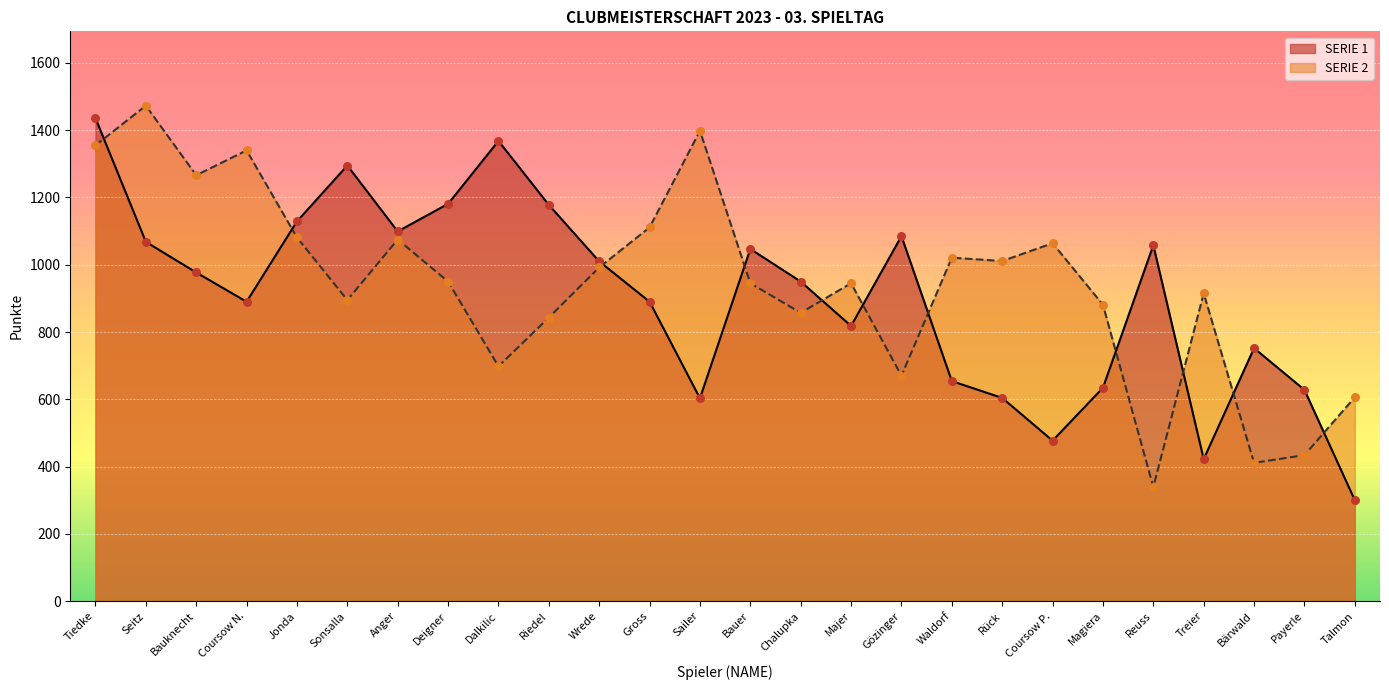

Which series reaches the minimum Y coordinate?

SERIE 1